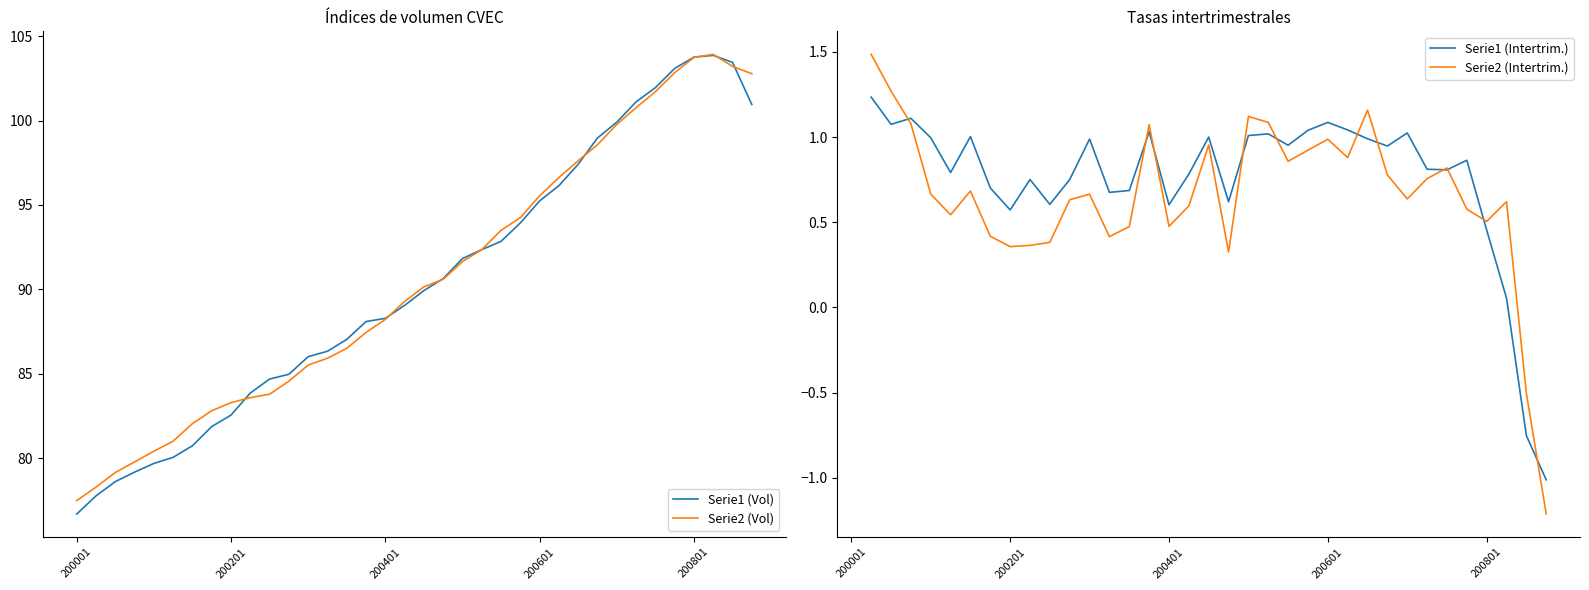

How many data points in Serie2 (Vol) are less than 90?

18